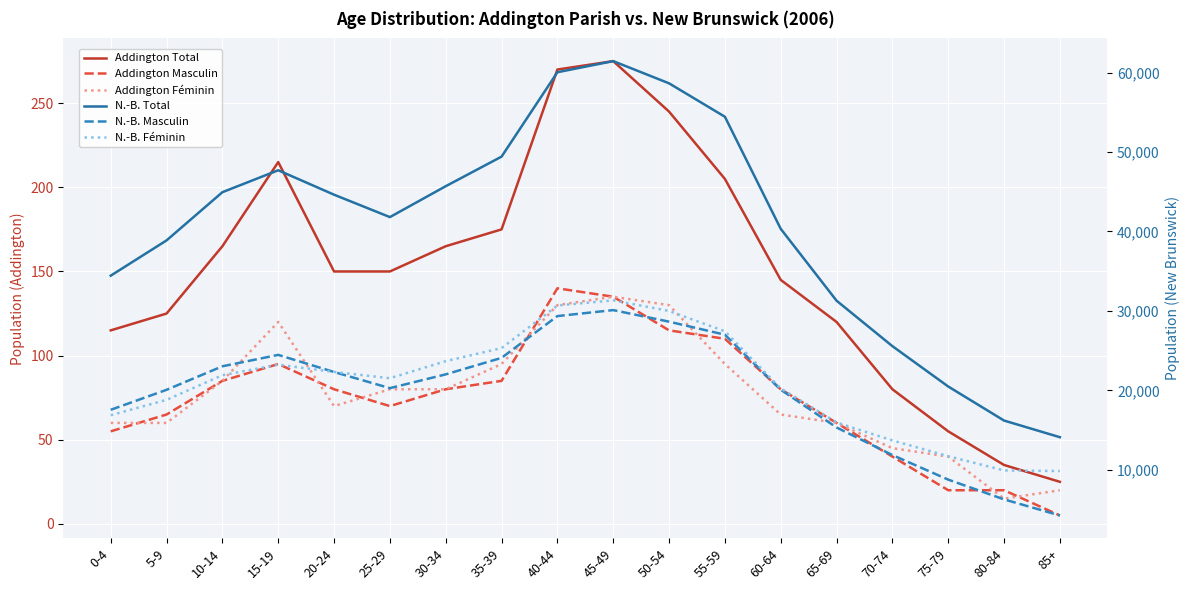

Which category has the highest value across all series?

45-49